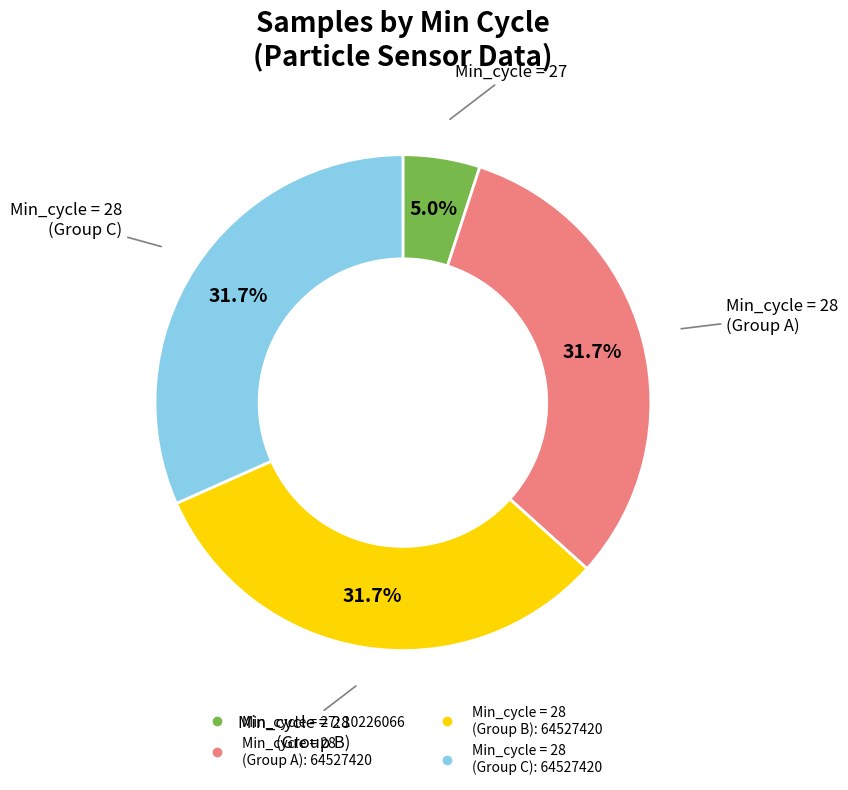

Is there a majority slice in this chart?

No